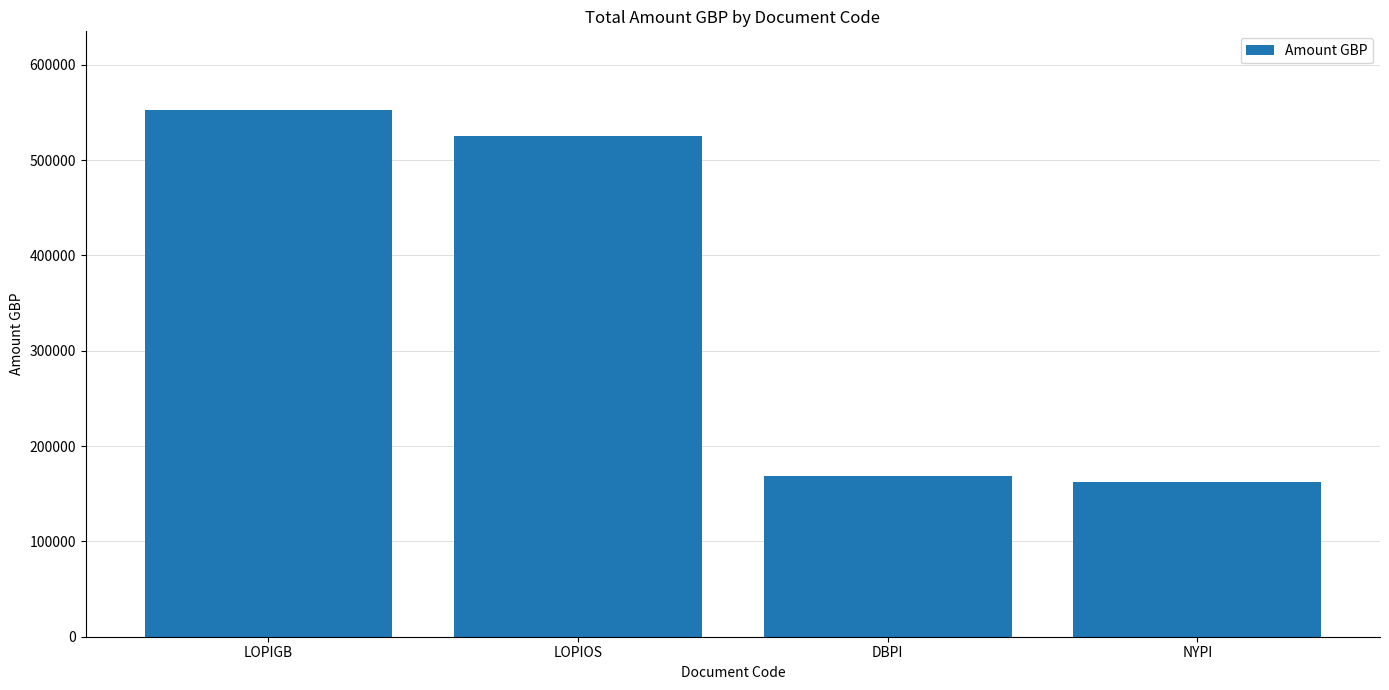

What is the difference between the values at LOPIGB and LOPIOS?

27144.7